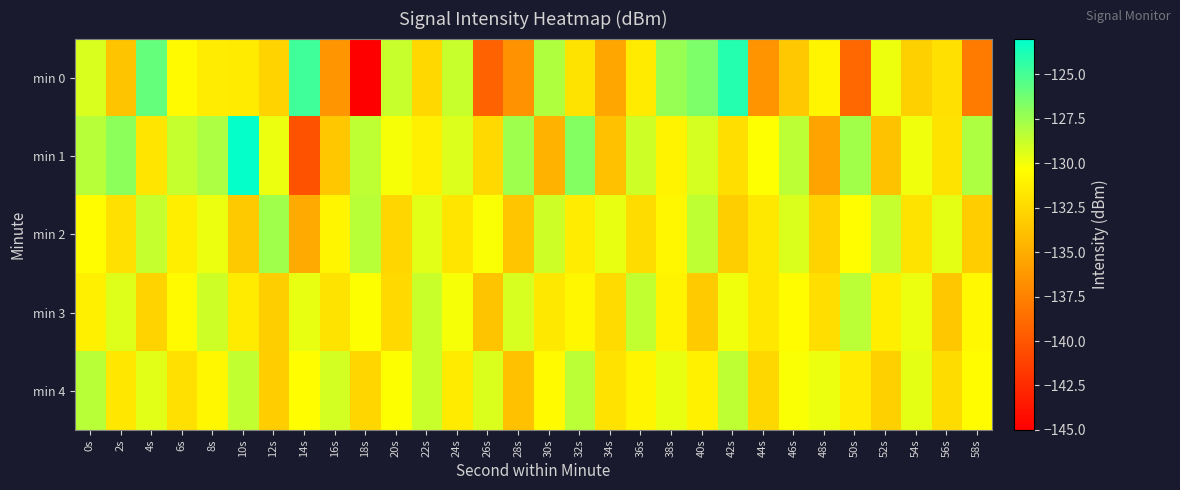

How many categories are shown in the chart?

30